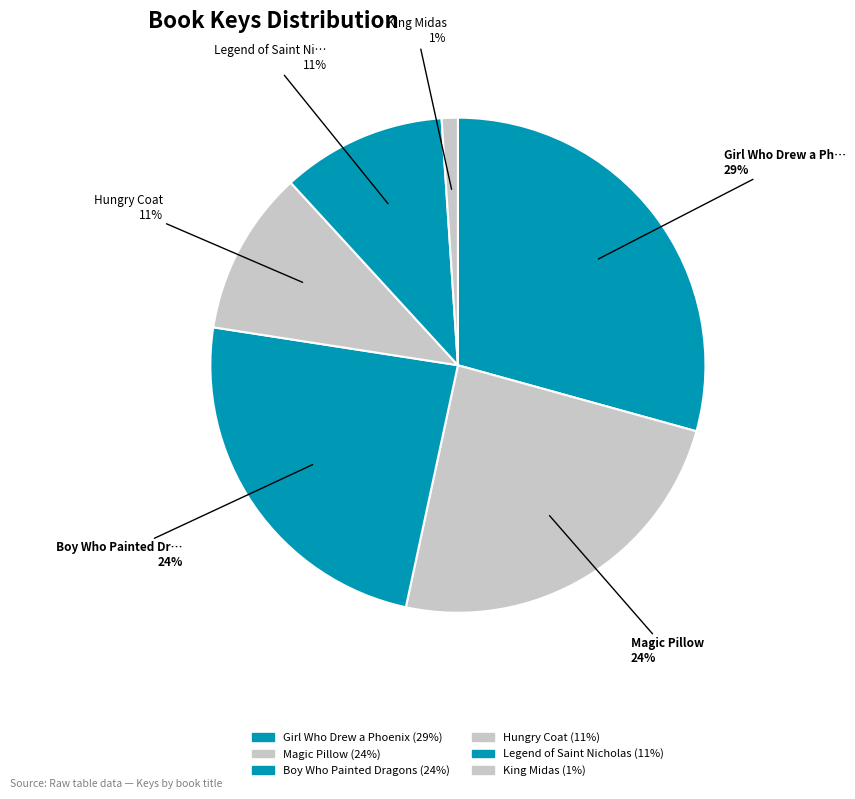

What is the smallest slice in the pie chart?

King Midas